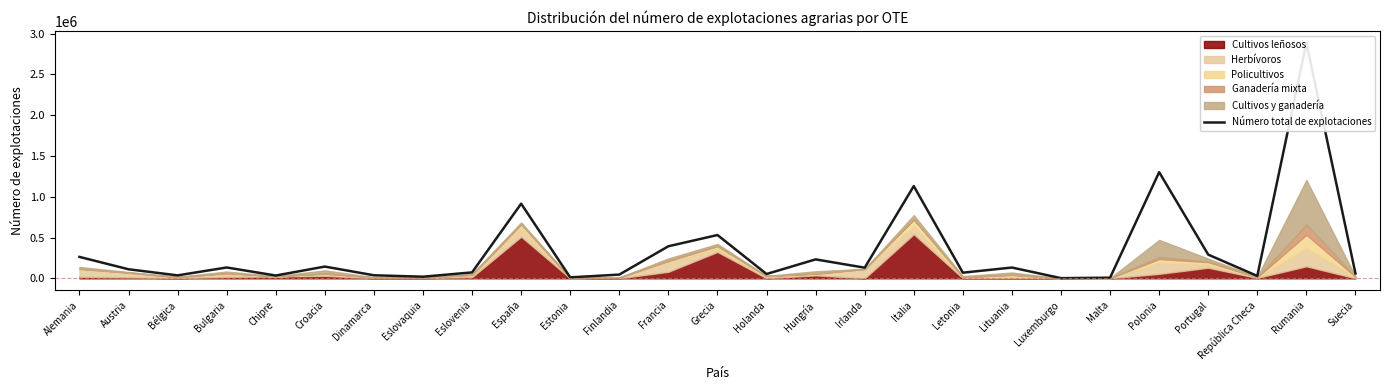

Reading right to left, what are all the values shown in this chart?

Suecia=58810	Rumania=2887090	República Checa=28920	Portugal=290230	Polonia=1301490	Malta=7650	Luxemburgo=1910	Lituania=132110	Letonia=68980	Italia=1130540	Irlanda=130190	Hungría=232040	Holanda=52650	Grecia=530700	Francia=393050	Finlandia=45650	Estonia=11370	España=914840	Eslovenia=72520	Eslovaquia=19650	Dinamarca=37120	Croacia=143940	Chipre=34080	Bulgaria=132750	Bélgica=35980	Austria=110820	Alemania=262590